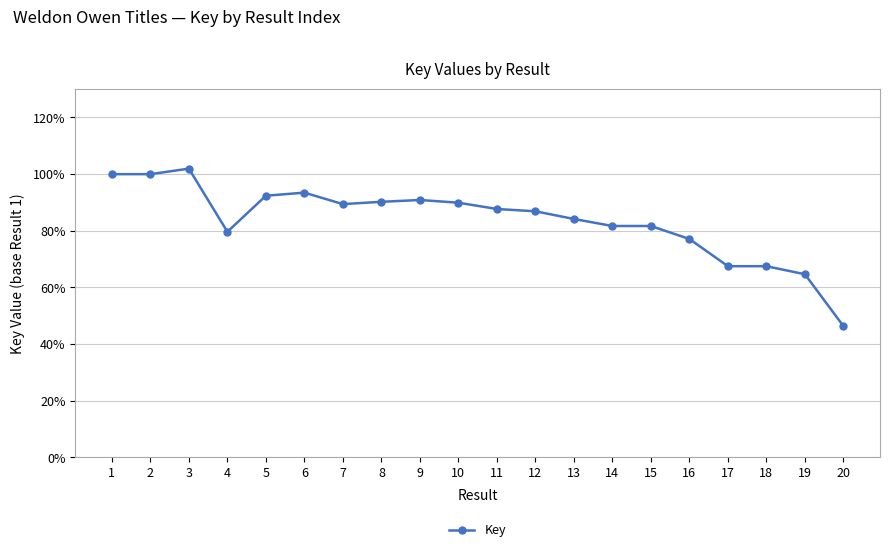

What is the difference between the second highest and second lowest values?

35.3